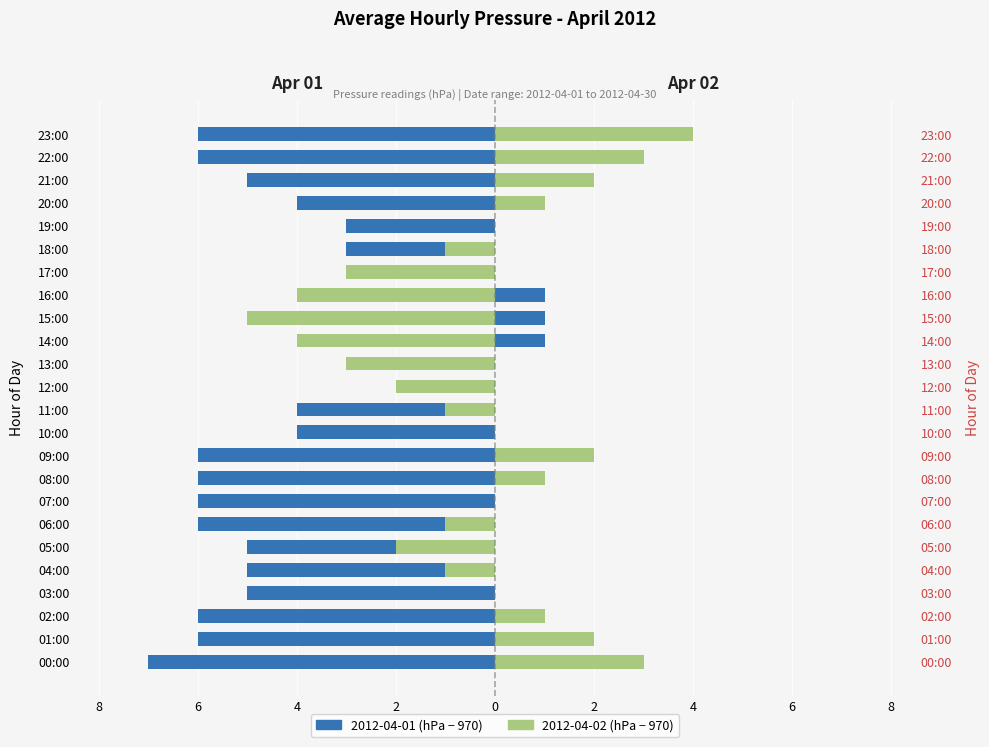

The 2012-04-01 Pressure series shows -2 at 03:00. True or false?

False